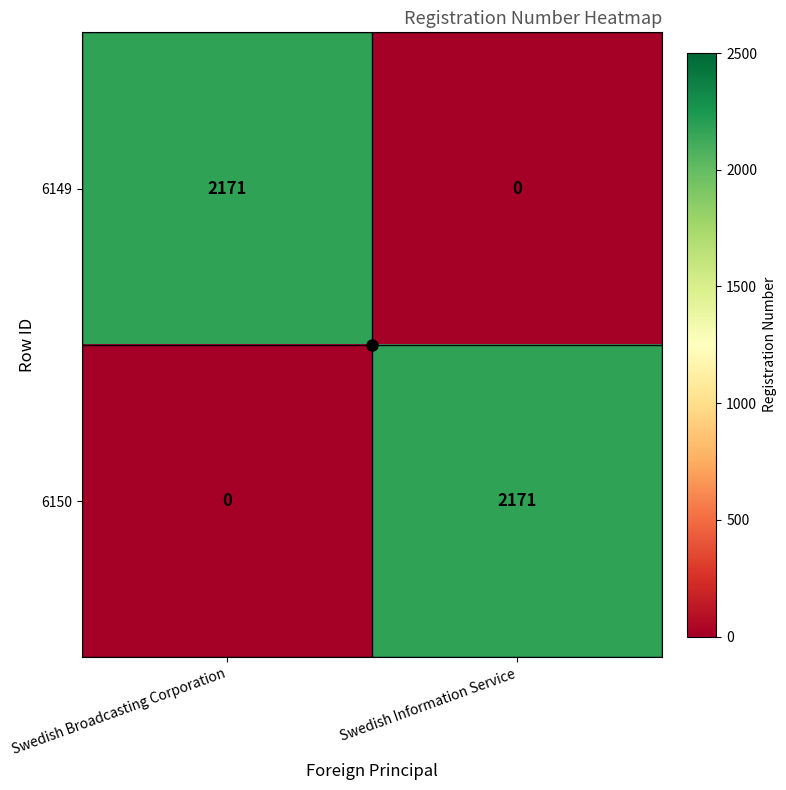

What is the spread (max minus min) of values at Swedish Information Service?

2171